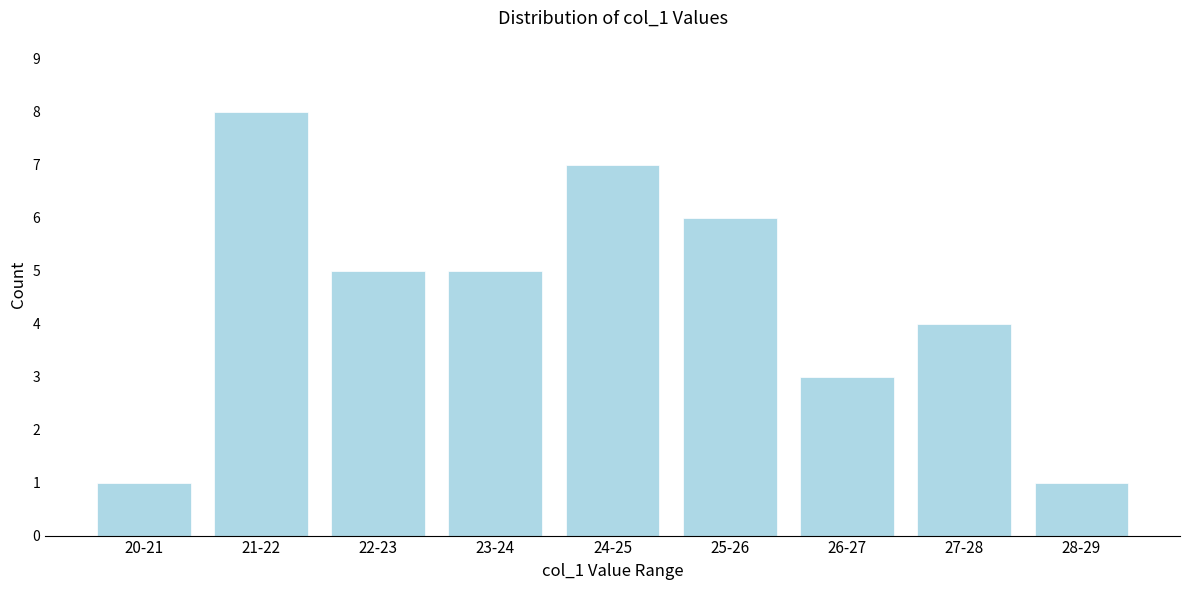

Reading right to left, what are all the values shown in this chart?

28-29=1	27-28=4	26-27=3	25-26=6	24-25=7	23-24=5	22-23=5	21-22=8	20-21=1